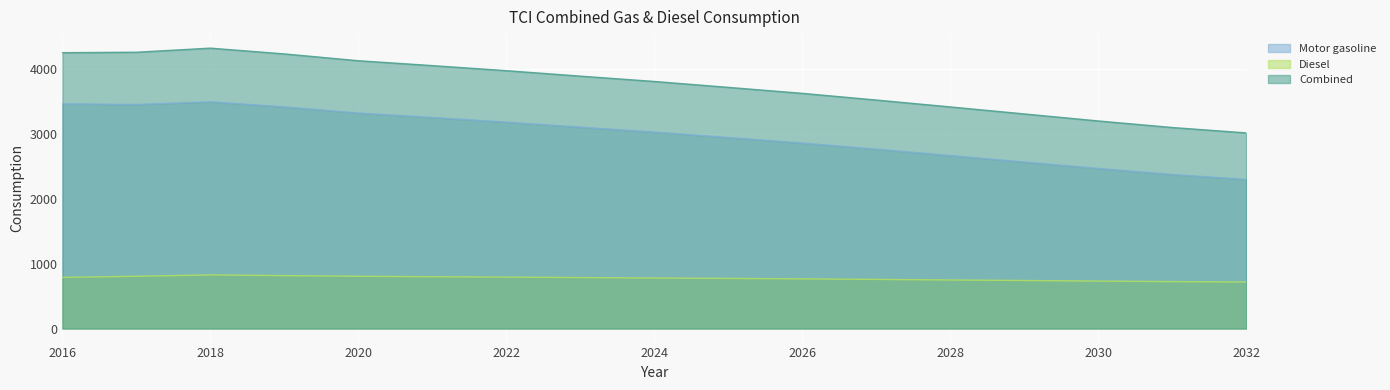

The value of Diesel at 2027 is 757. True or false?

True